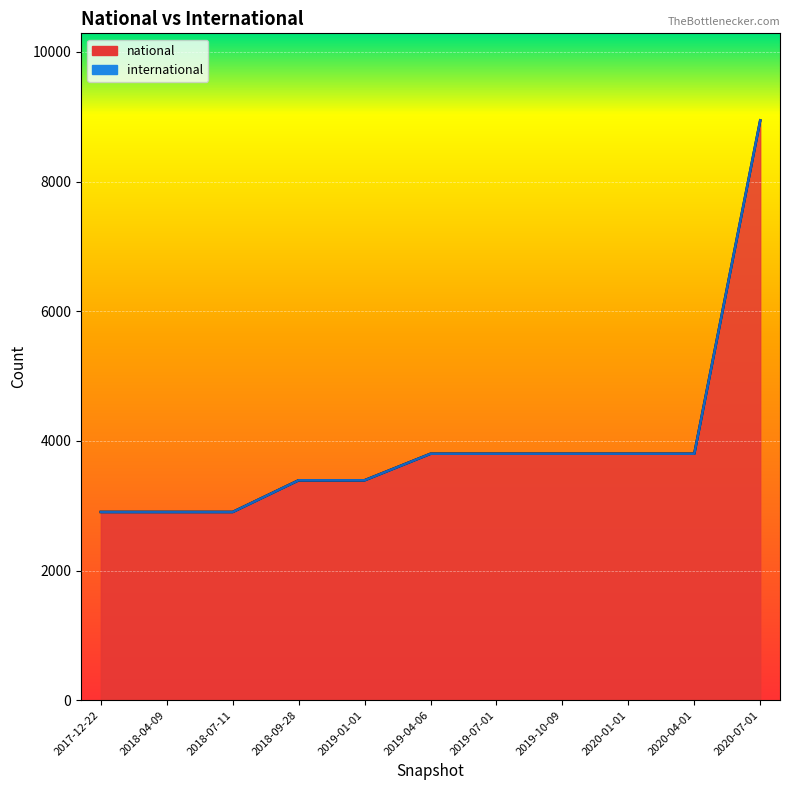

Between 2019-10-09 and 2020-04-01, which is larger?

2019-10-09